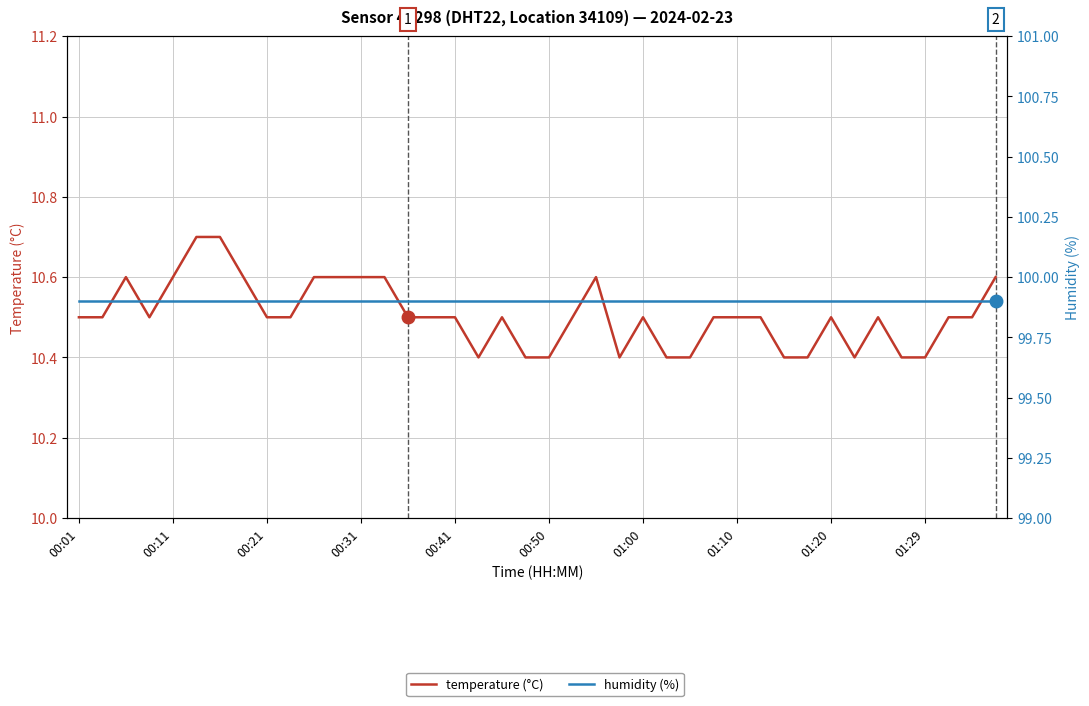

At 29, list the series in order from largest to smallest.

humidity (%), temperature (°C)